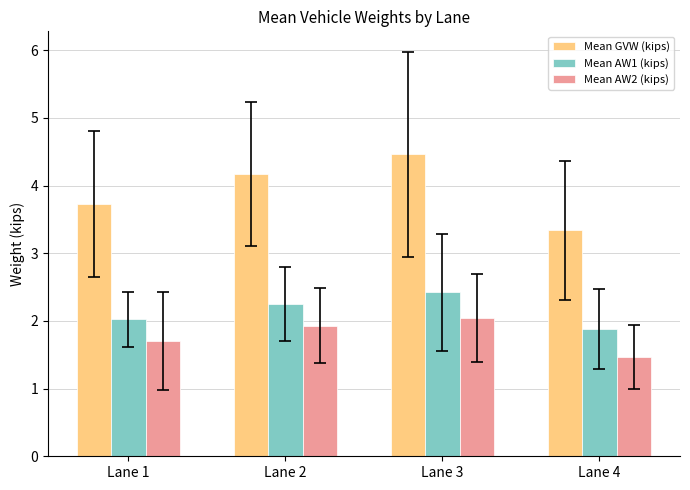

What is the greatest value displayed?

4.5